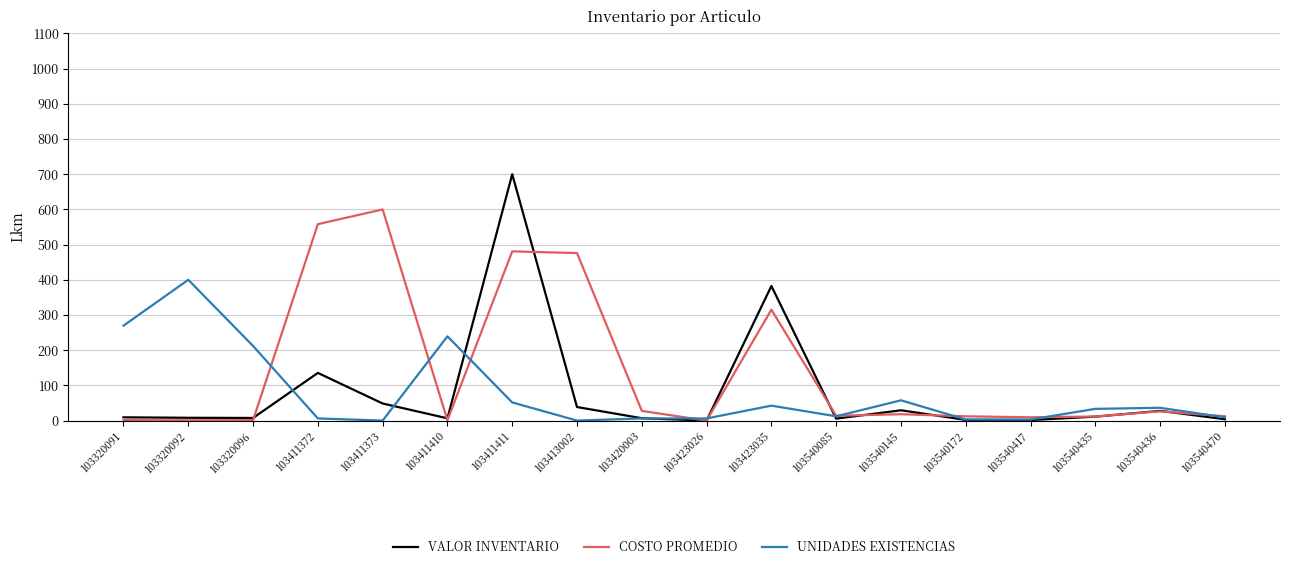

Which series changed the most between 103413002 and 103540145?

COSTO PROMEDIO